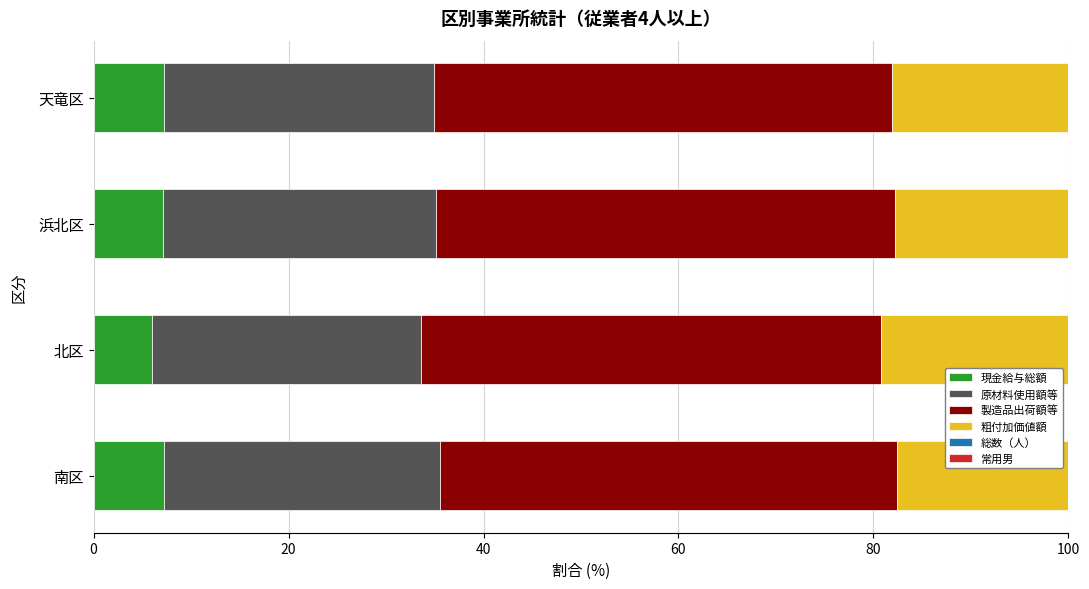

The value of 現金給与総額 at 南区 is 7.3. True or false?

True